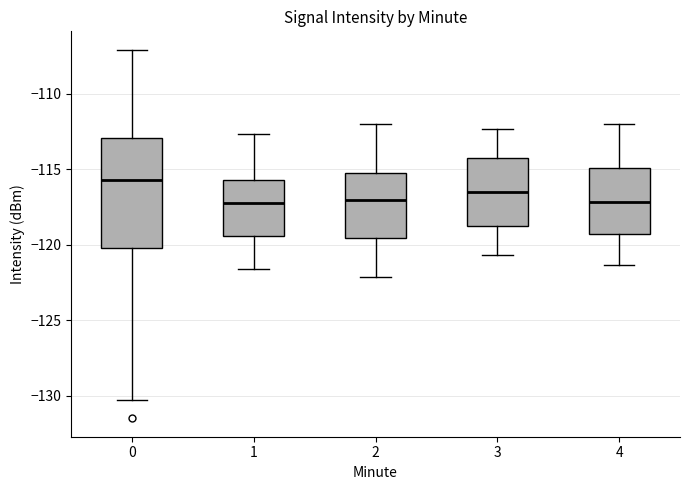

Comparing the boxes themselves (not the whiskers), which one is the tallest?

0